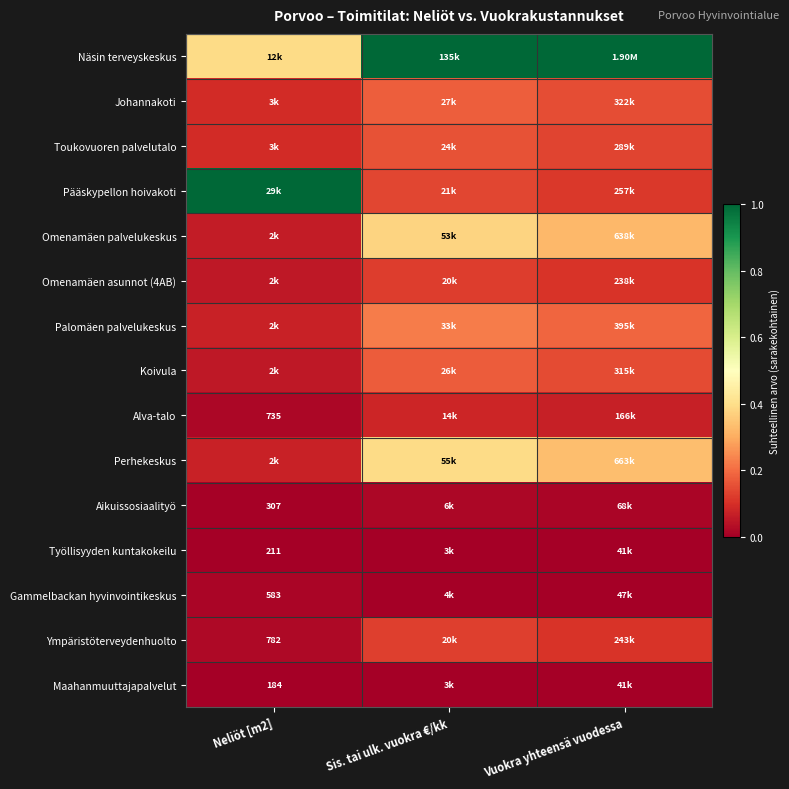

Is the value of Alva-talo at Neliöt [m2] greater than the value of Maahanmuuttajapalvelut at Neliöt [m2]?

Yes